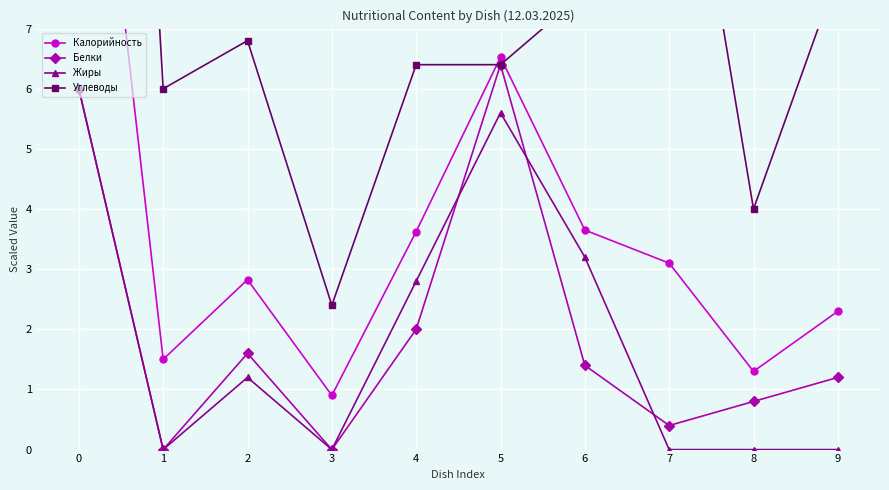

Is it true that Белки equals 1.1 at 4?

False